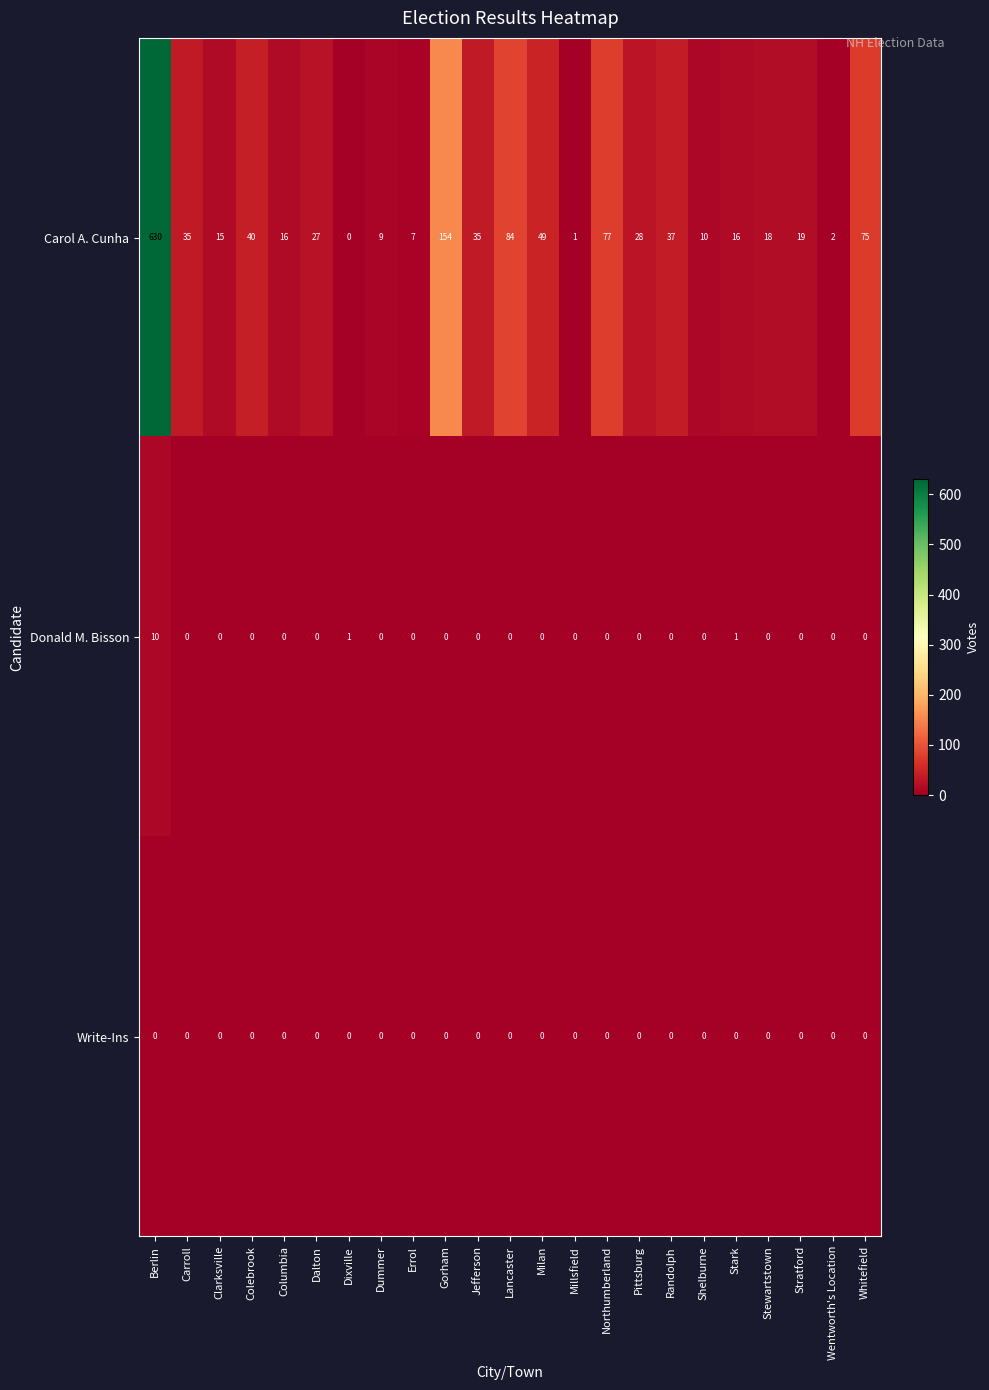

Rank the series by their maximum value, from lowest to highest.

Write-Ins, Donald M. Bisson, Carol A. Cunha